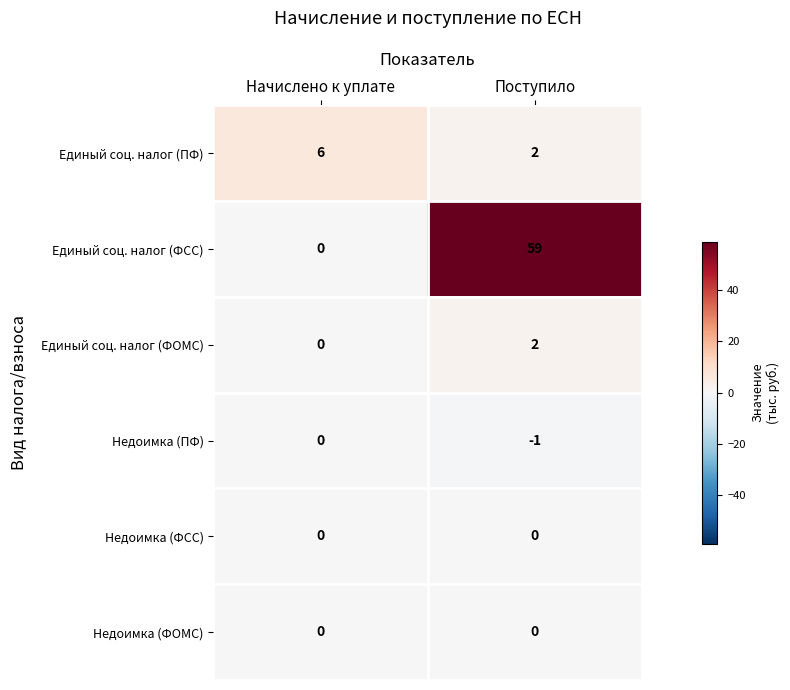

Is the value of Единый соц. налог (ФОМС) at Начислено к уплате greater than the value of Единый соц. налог (ПФ) at Поступило?

No